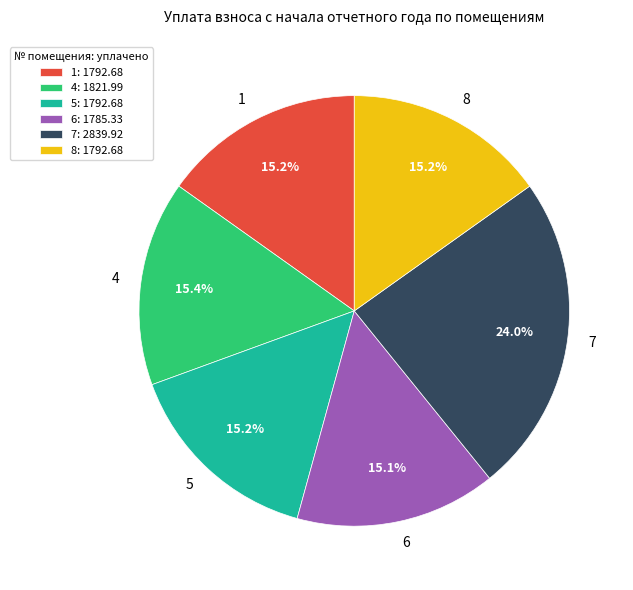

What percentage is the 6 slice, to the nearest percent?

15%